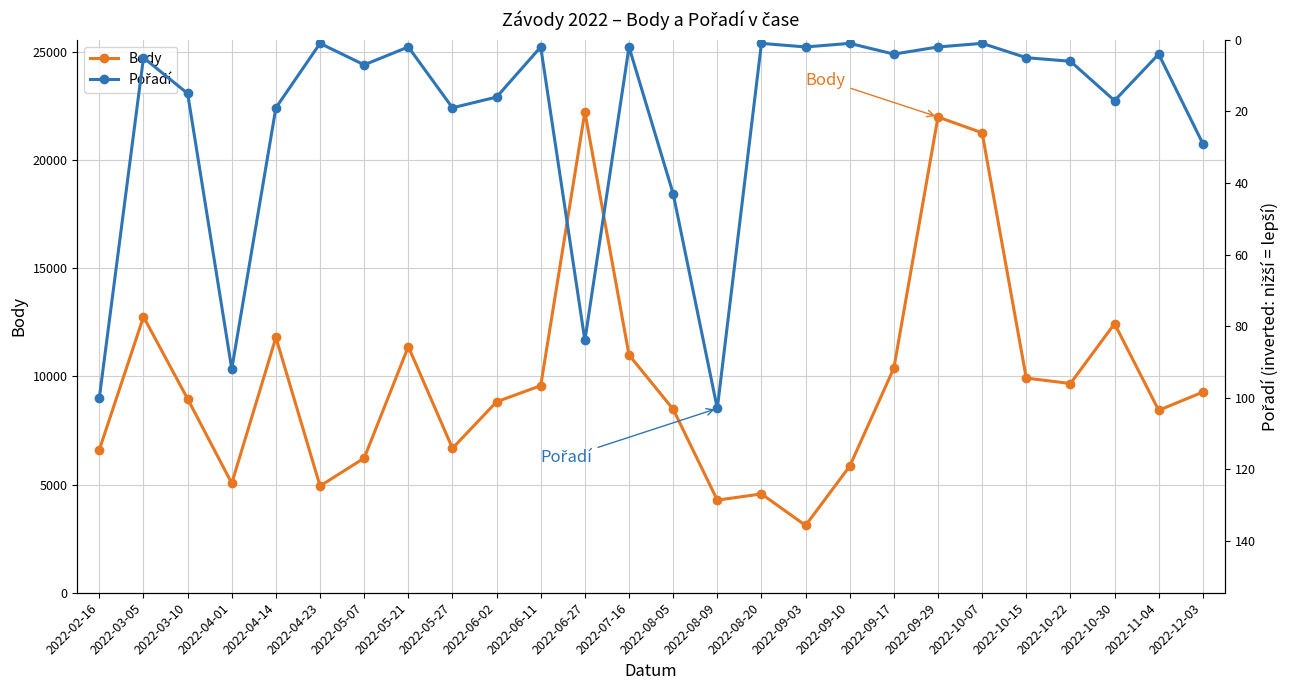

What is the total value across all series at 2022-10-15?

9932